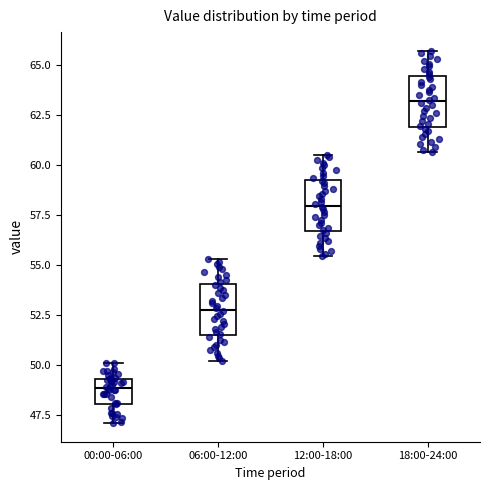

Reading left to right, transcribe this box plot: for each box, give where its median line is, the range the box spans, and where its two whiskers end, as read against the y-axis. The values are not printed on the chart, so give them approximately, as read against the axis.

00:00-06:00: median 49.0, box 48.0 to 49.5, whiskers 47.0 to 50.0
06:00-12:00: median 53.0, box 51.5 to 54.0, whiskers 50.0 to 55.5
12:00-18:00: median 58.0, box 56.5 to 59.0, whiskers 55.5 to 60.5
18:00-24:00: median 63.0, box 62.0 to 64.5, whiskers 60.5 to 65.5